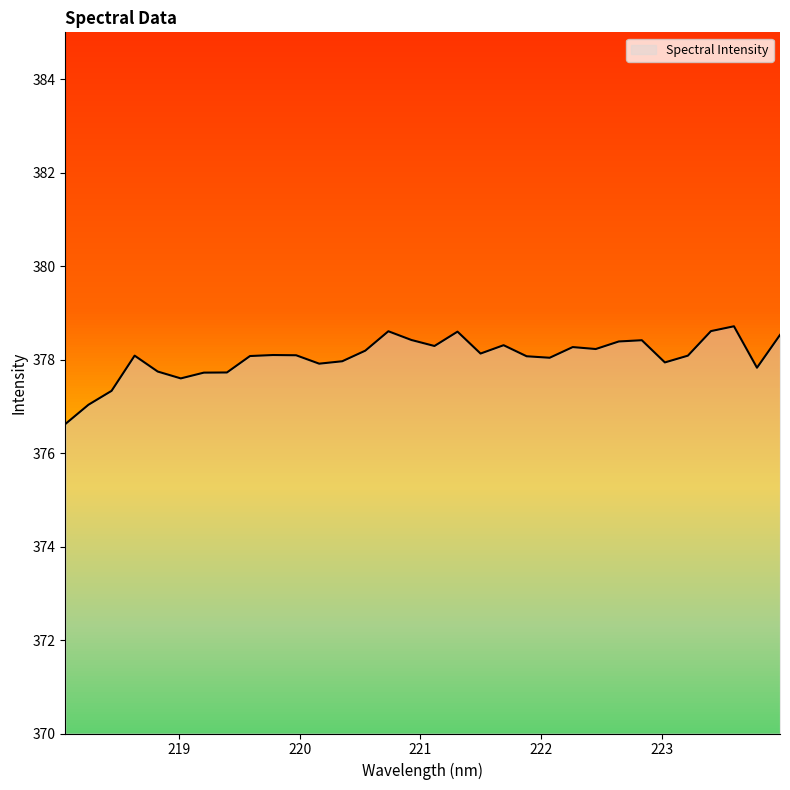

What is the sum of the values at 222.8355 and 221.3083?

757.0